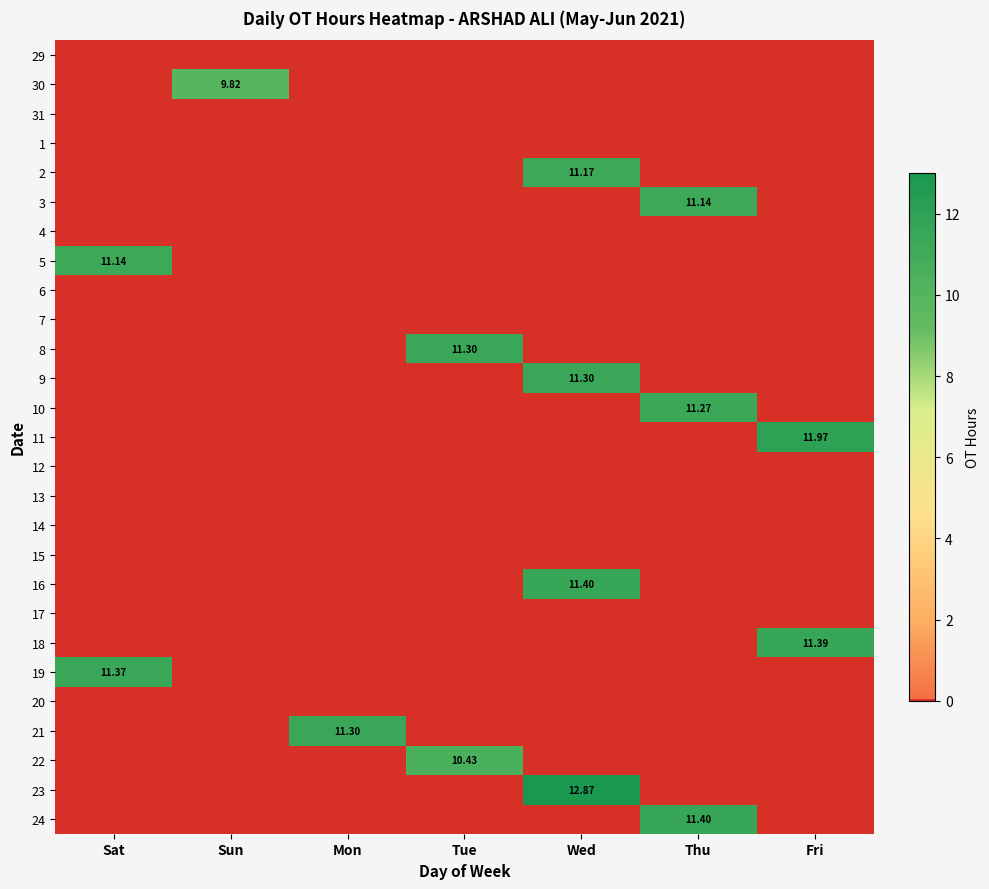

What is the total value across all series at Sun?

9.8